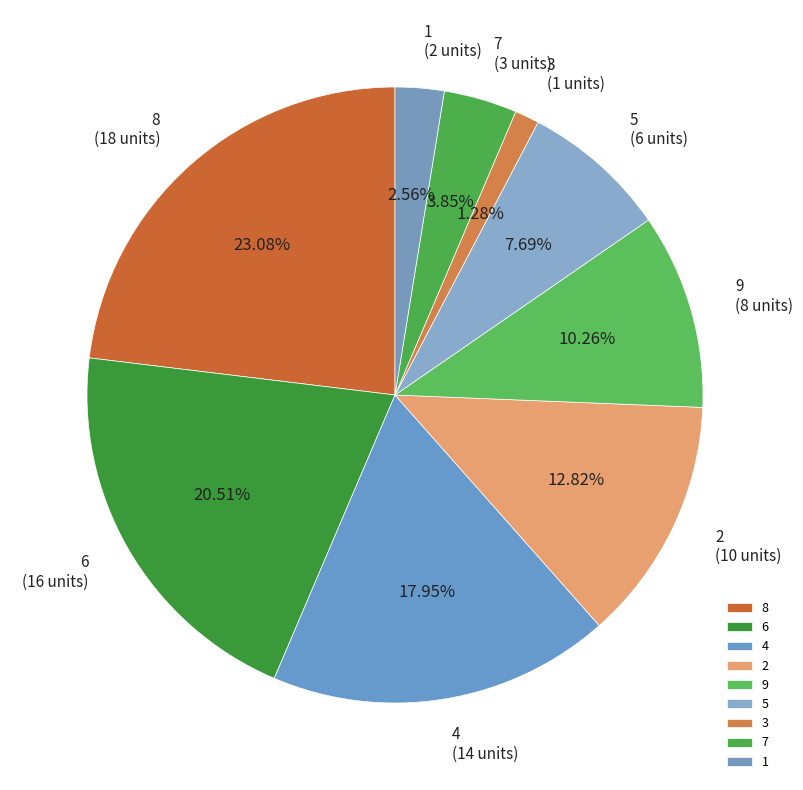

How many segments does this pie chart have?

9